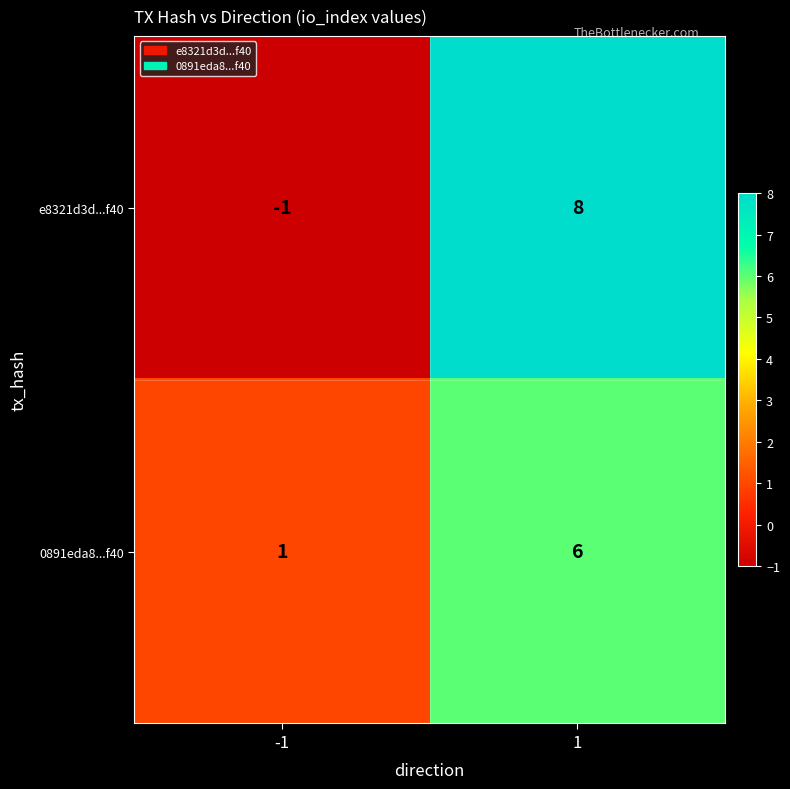

Is the value of e8321d3d...f40 at -1 greater than the value of 0891eda8...f40 at 1?

No